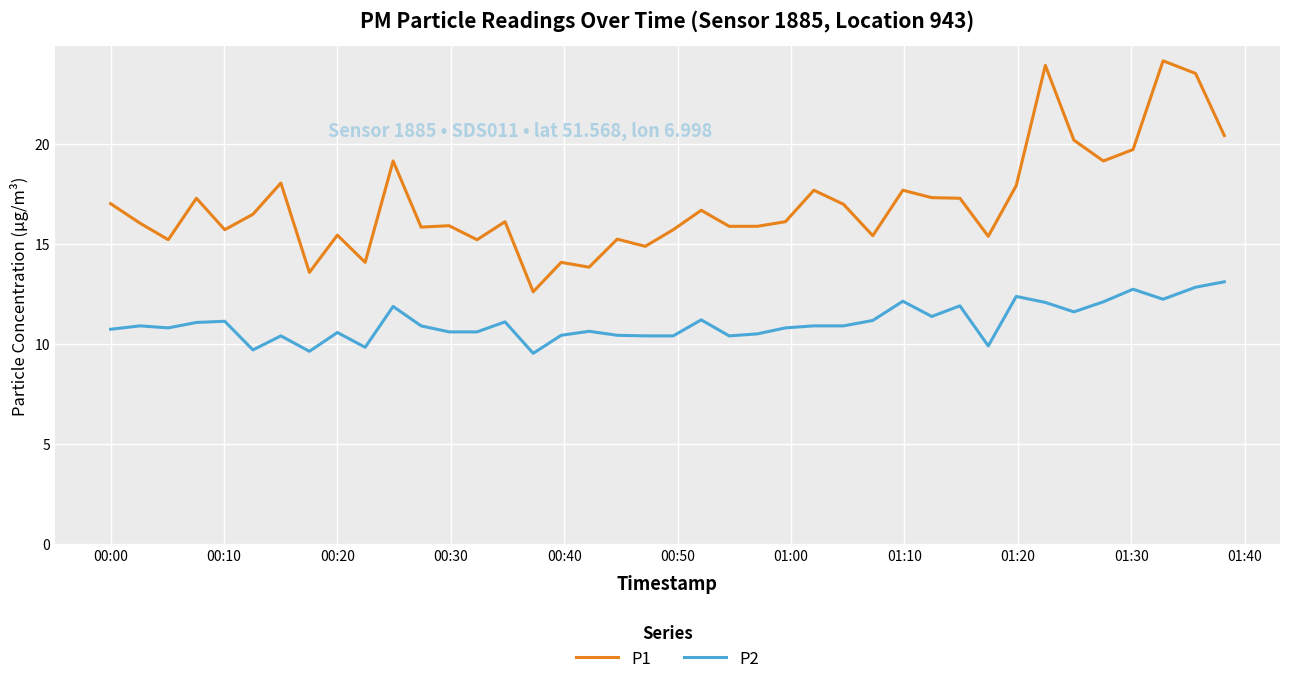

In P1, how many points are higher than both neighbors (excluding endpoints)?

13